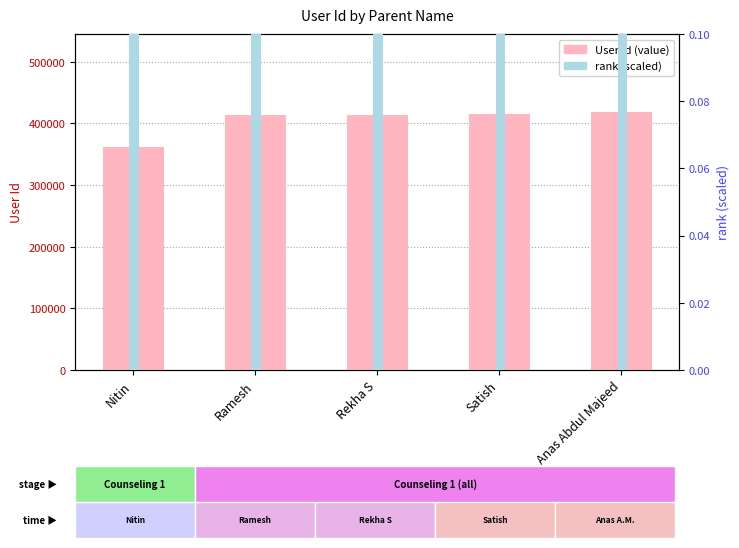

Is it true that rank equals 72.3 at Nitin?

True